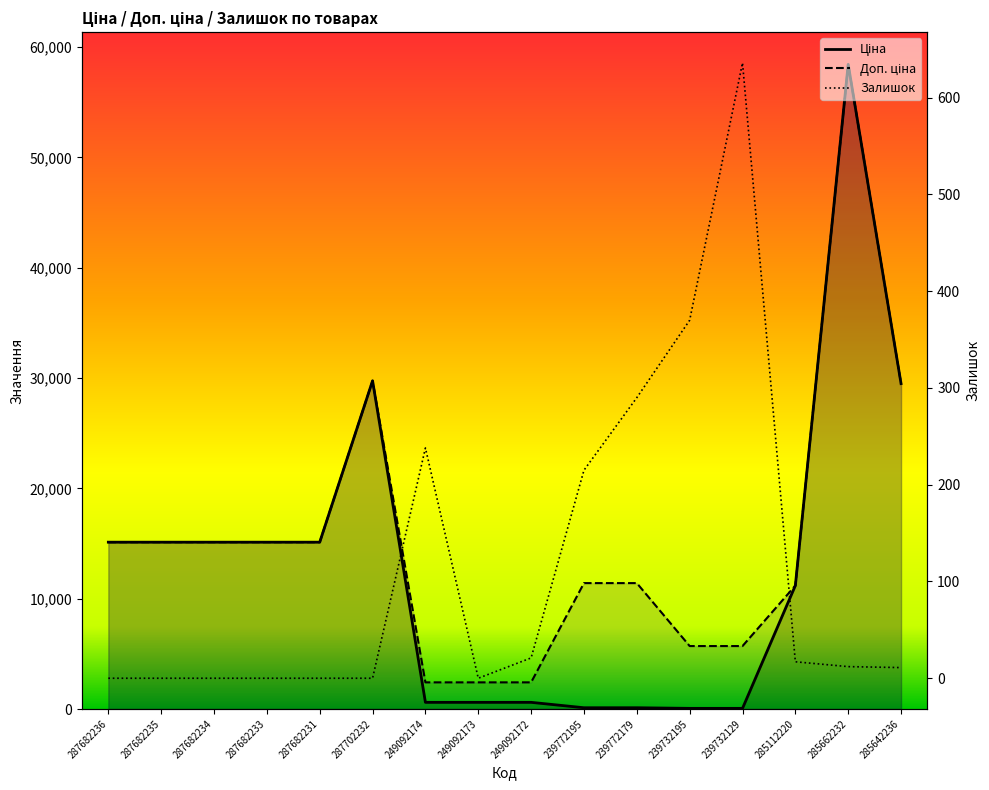

Is it true that Залишок equals 15.9 at 285642236?

False